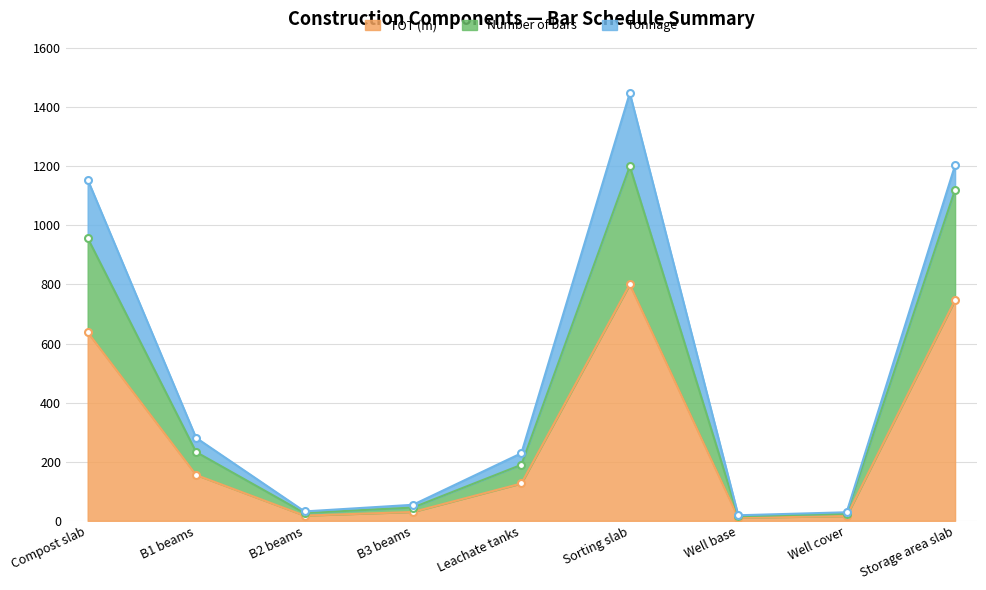

What is the value of the Number of bars point at the 3rd from the left?

26.4